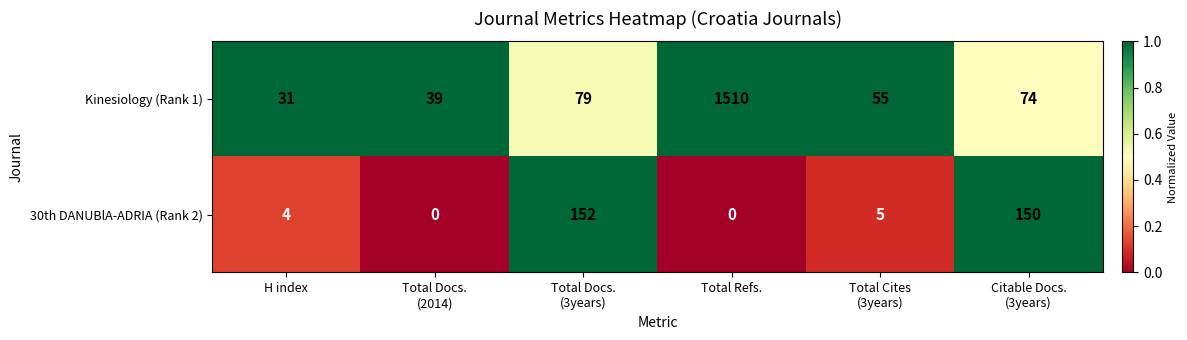

The value of Kinesiology (Rank 1) at H index is 31. True or false?

True